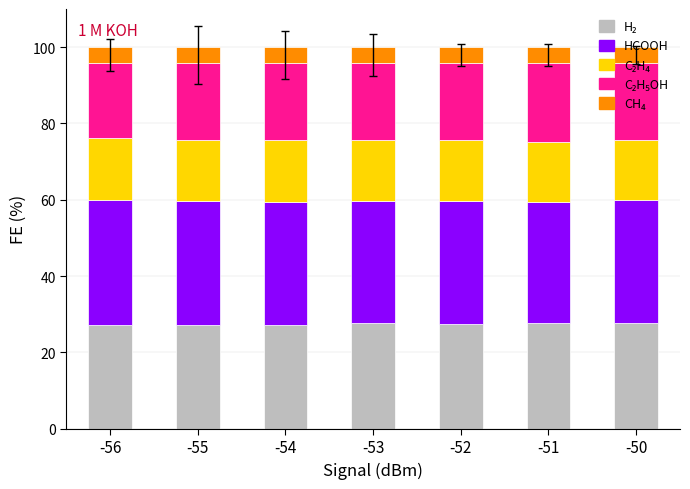

What is the total value across all series at -51?

100.0